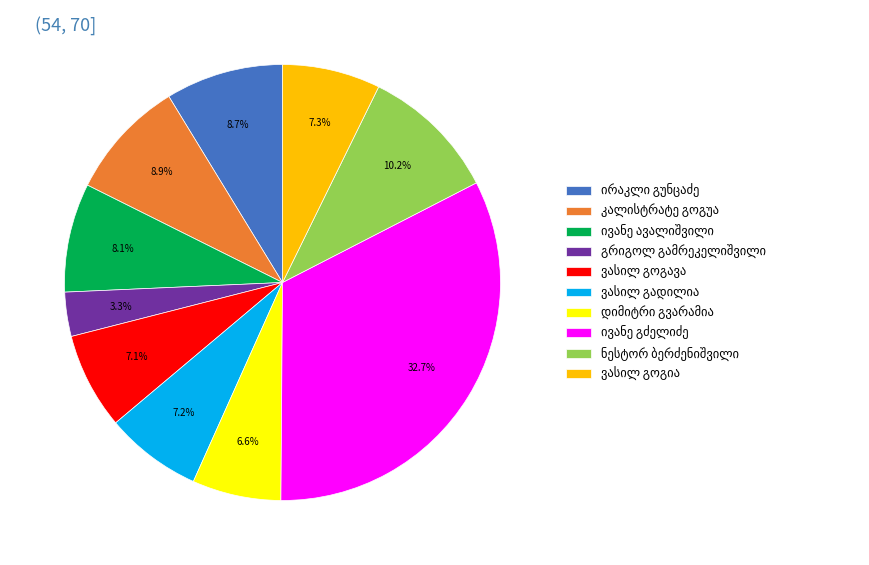

Is there any slice that represents more than half of the pie?

No